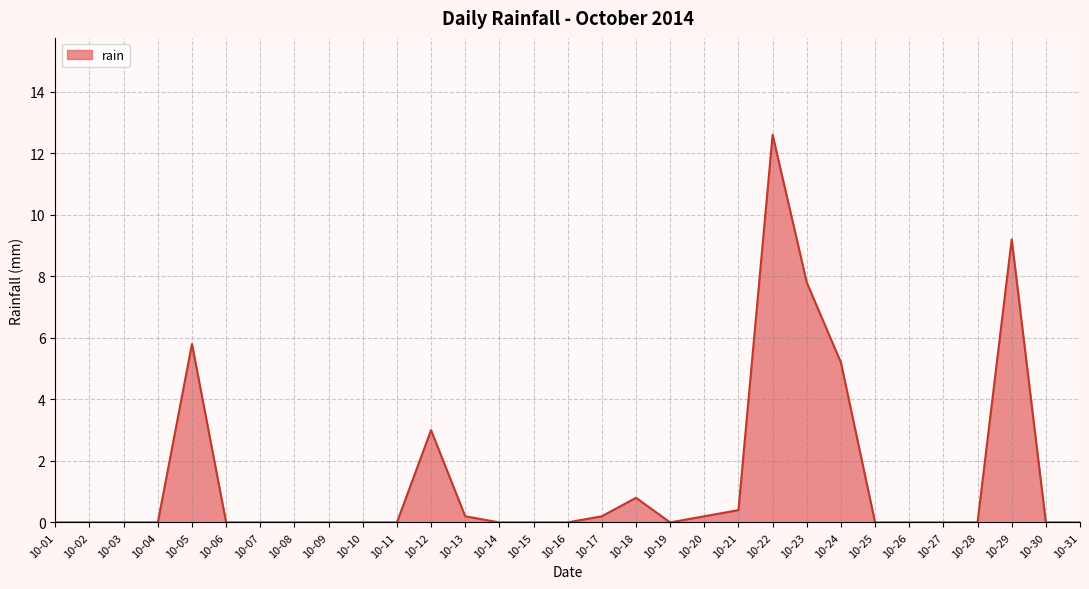

At which label is the value closest to 6?

10-05